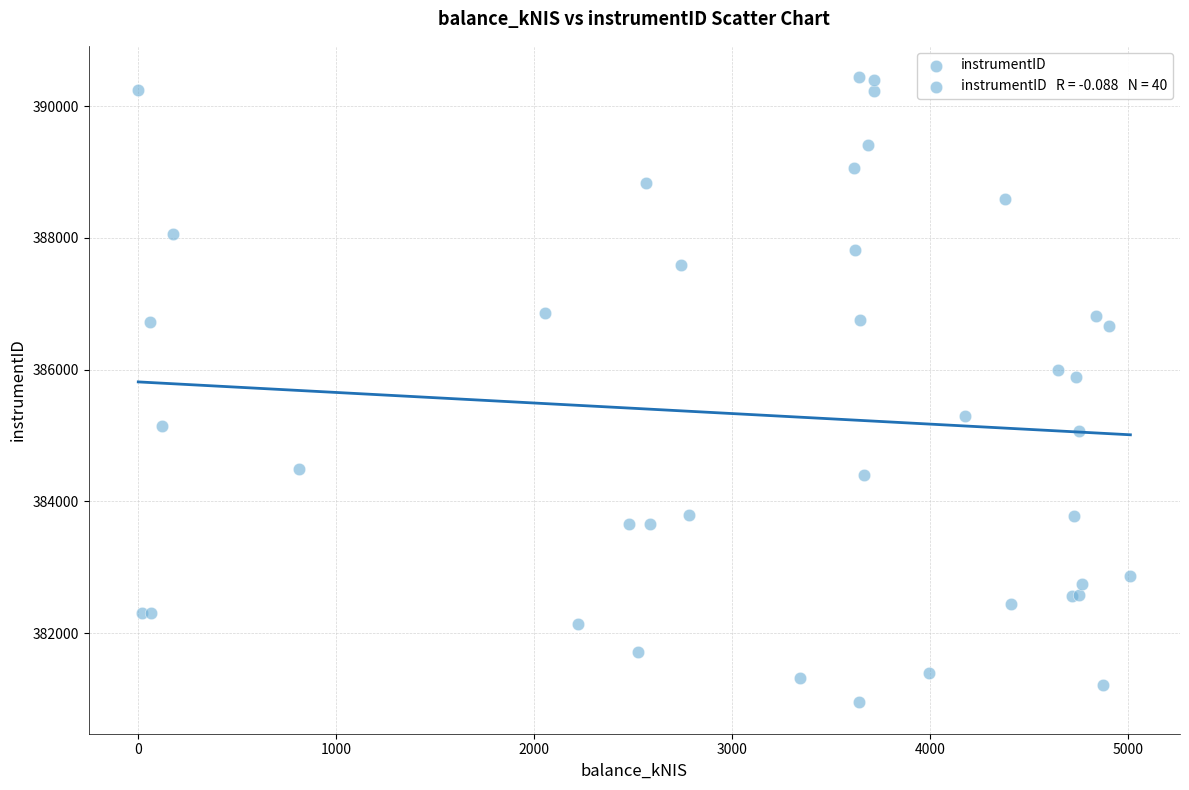

What Y value in the scatter plot is closest to 385693?

385883.3